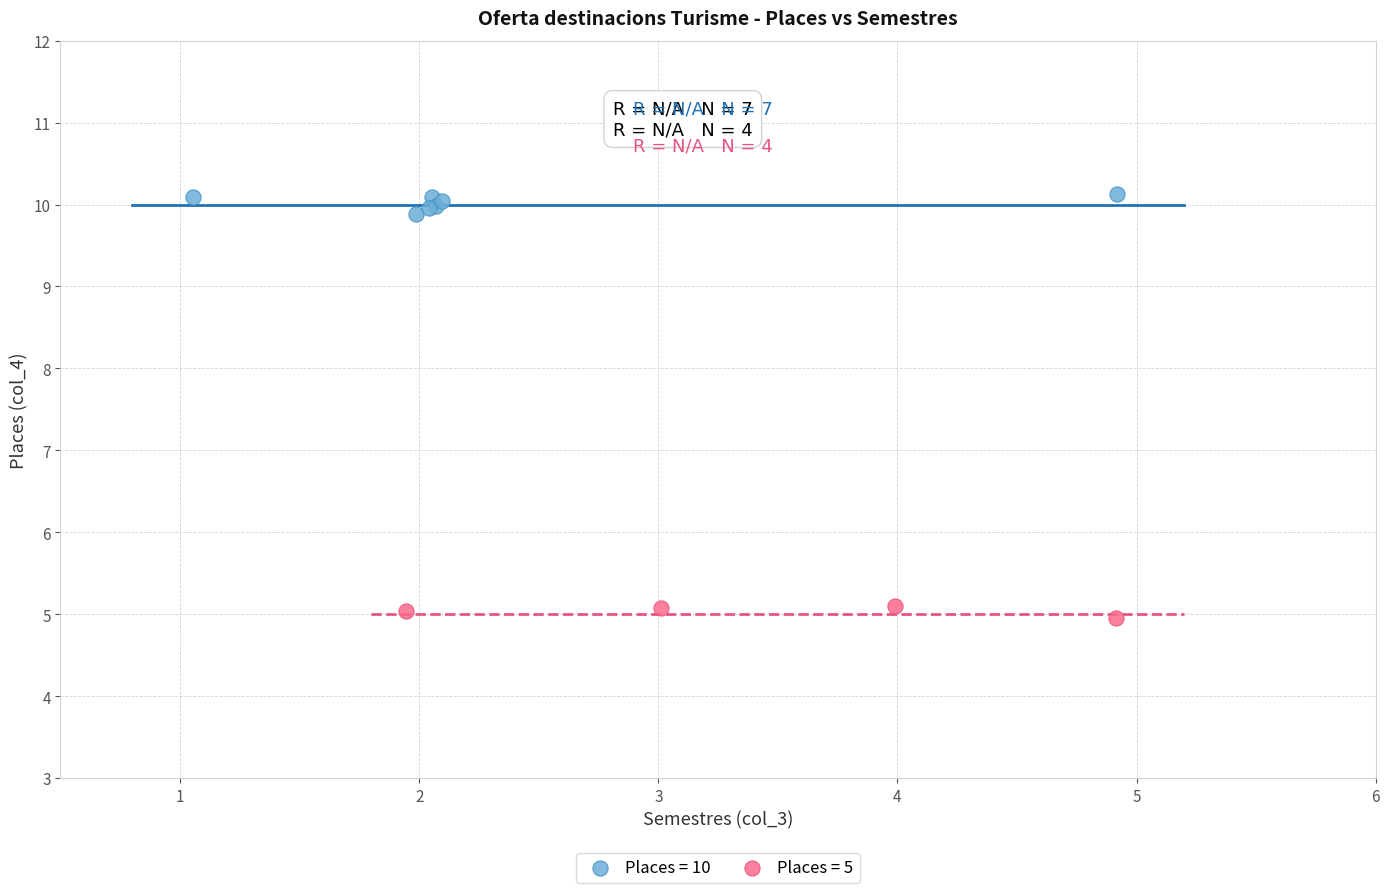

Which series contains the lowest Y value?

Places = 5